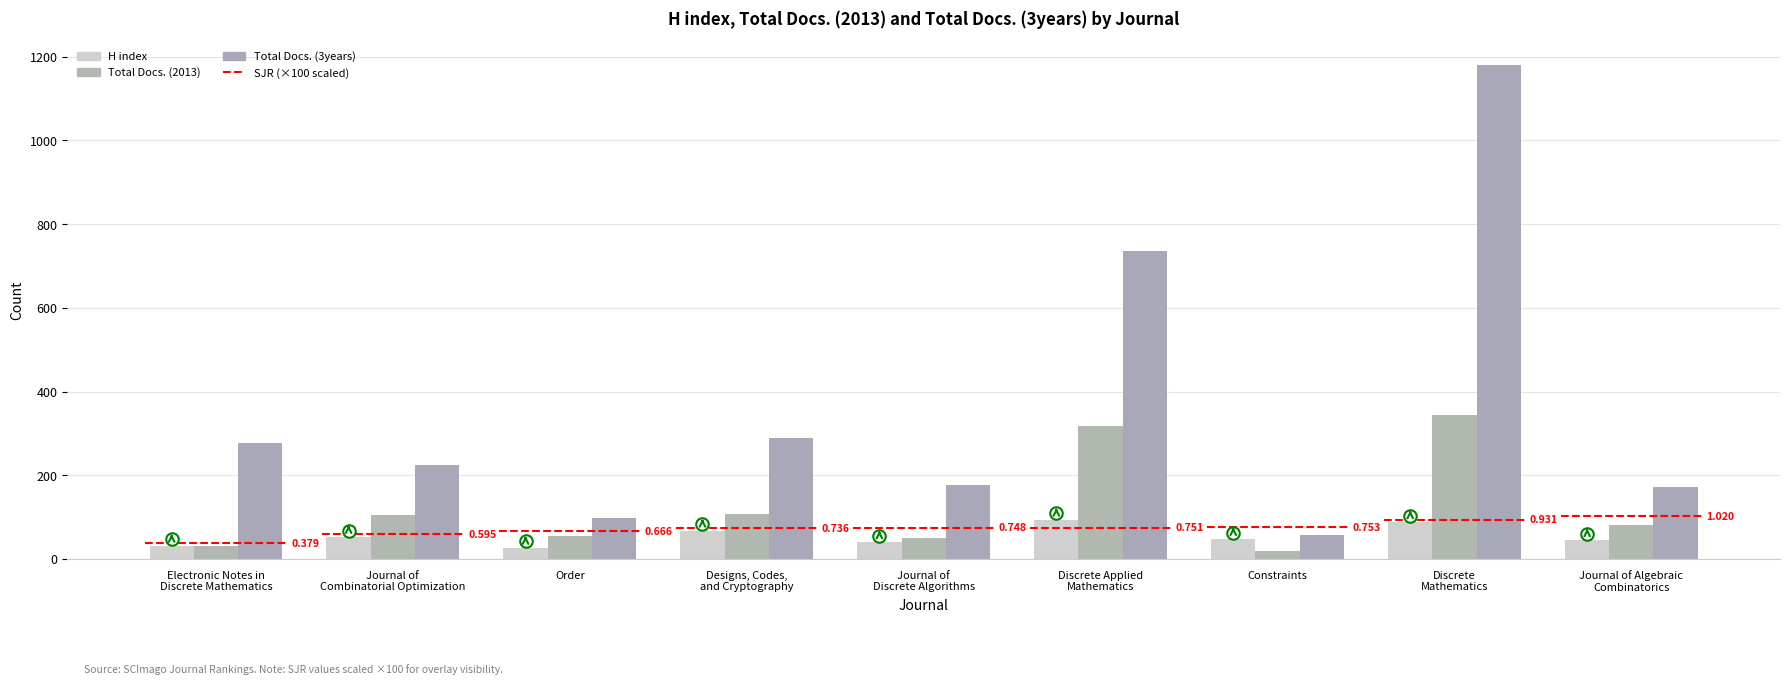

How many bars are there in total?

27